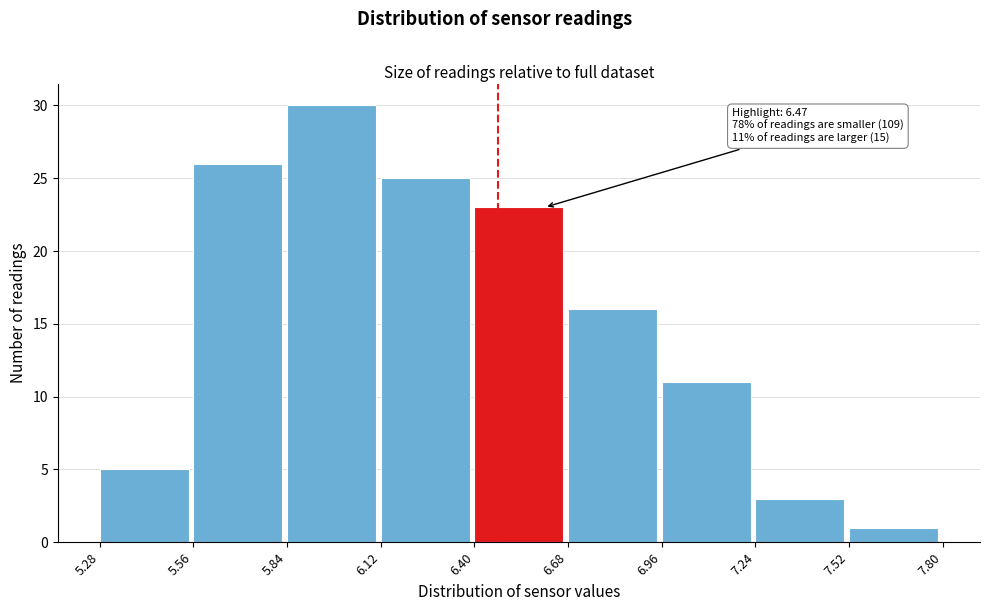

Which range on the x-axis has the tallest bar?

5.84 to 6.12